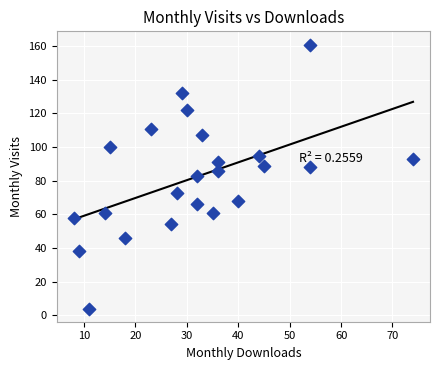

What is the range of X values (max minus min)?

66